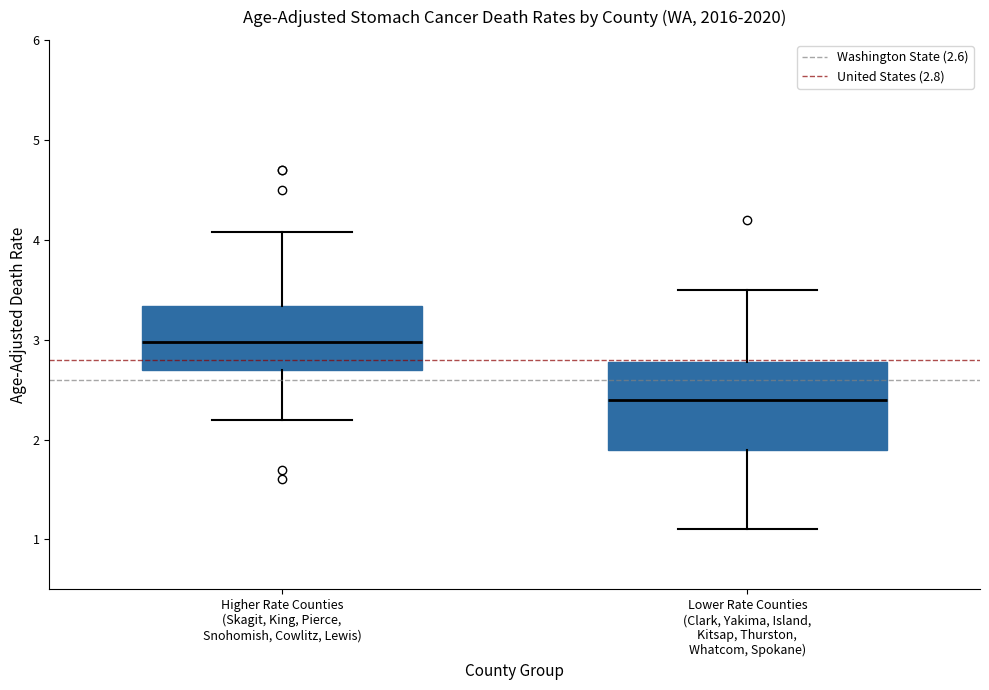

Where is the lower edge of the box for Higher Rate Counties (Skagit, King, Pierce, Snohomish, Cowlitz, Lewis) on the y-axis? The values are not printed on the chart, so give them approximately, as read against the axis.

2.7